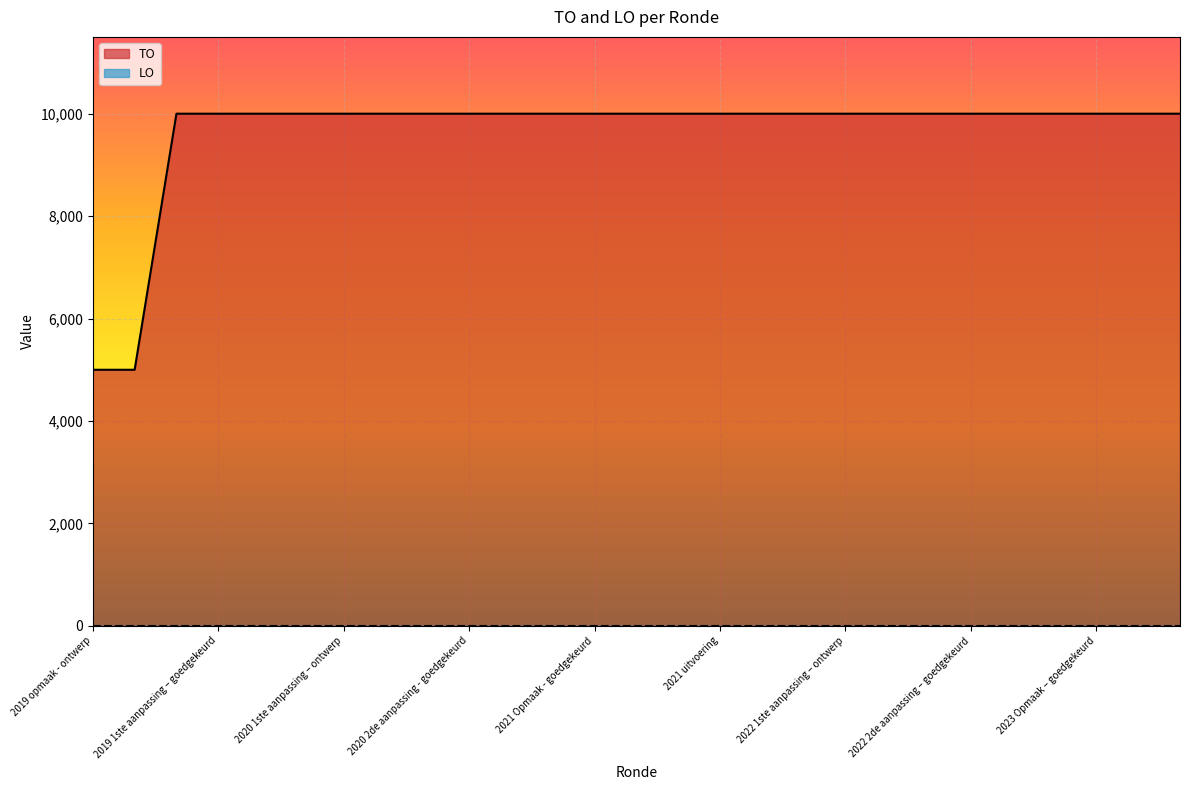

True or false: there are more than 1 points higher than both neighbors.

False